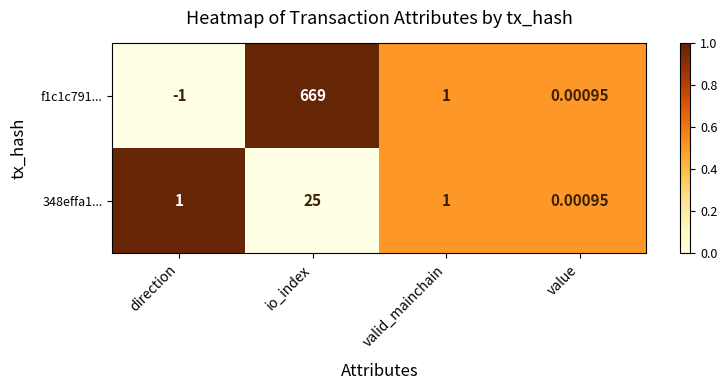

At which category is the sum across all series the highest?

io_index